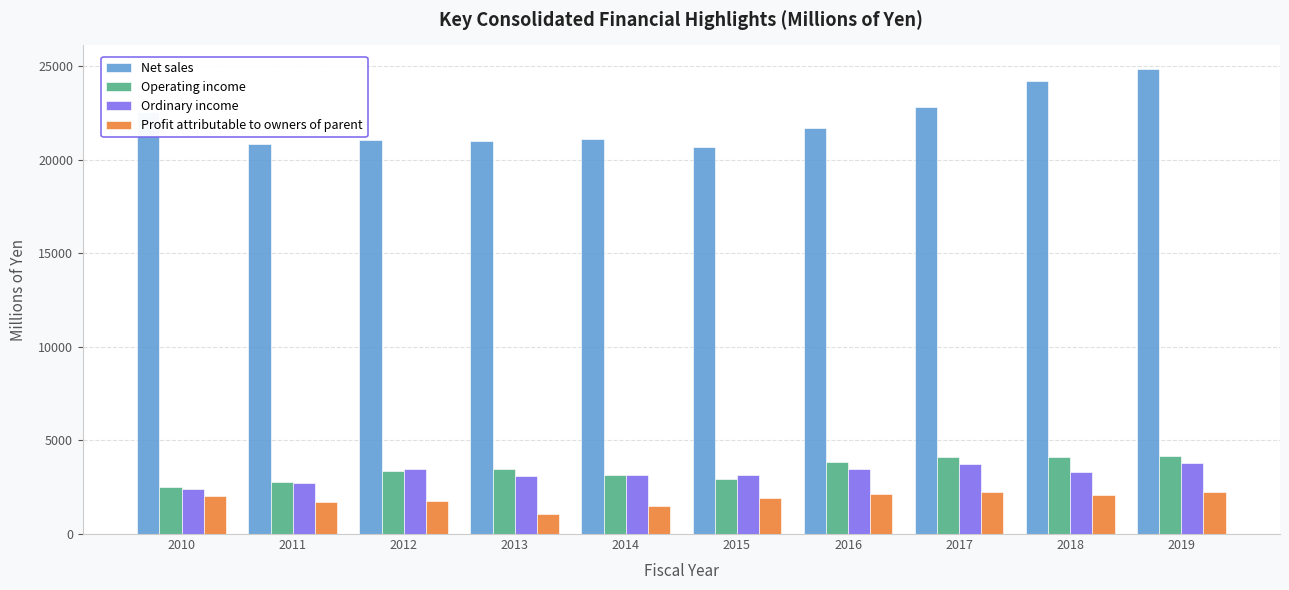

What is the average value of the Operating income series?

3447